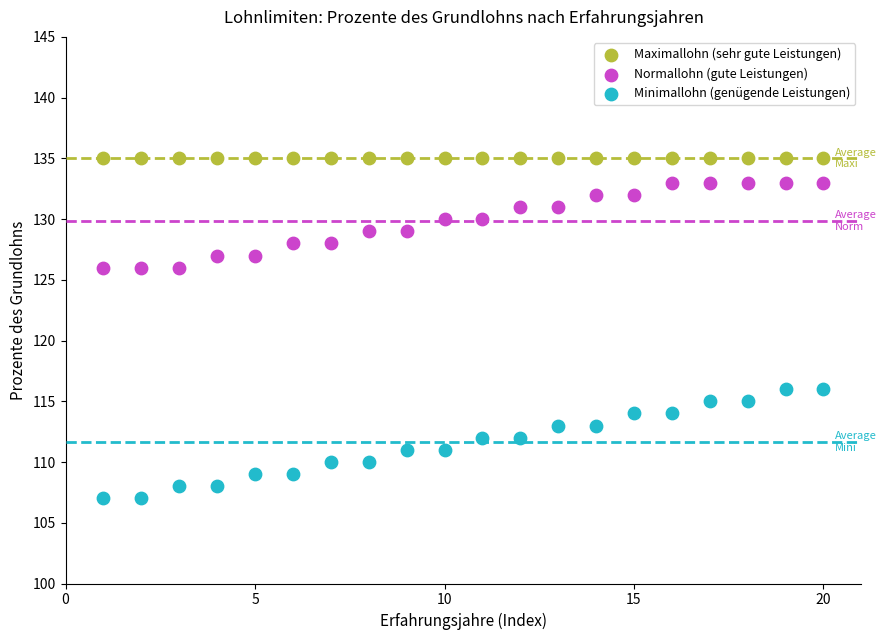

Which series reaches the maximum Y coordinate?

Maximallohn (sehr gute Leistungen)